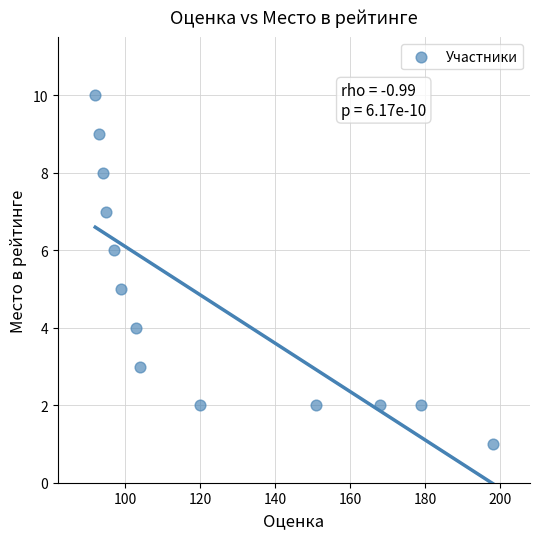

What is the range of X values (max minus min)?

106